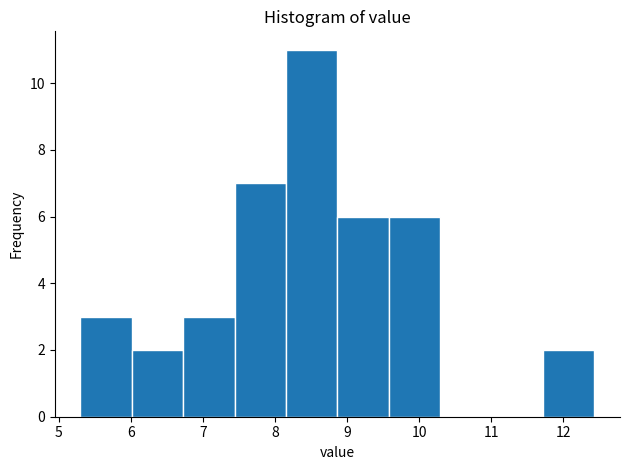

Reading left to right, transcribe this chart: for each bar, give the range it covers on the x-axis and its height. Neither the bar edges nor the heights are printed on the chart, so give them approximately, as read against the axes.

5.3 to 6.0: 3
6.0 to 6.7: 2
6.7 to 7.4: 3
7.4 to 8.2: 7
8.2 to 8.9: 11
8.9 to 9.6: 6
9.6 to 10.3: 6
10.3 to 11.0: 0
11.0 to 11.7: 0
11.7 to 12.4: 2